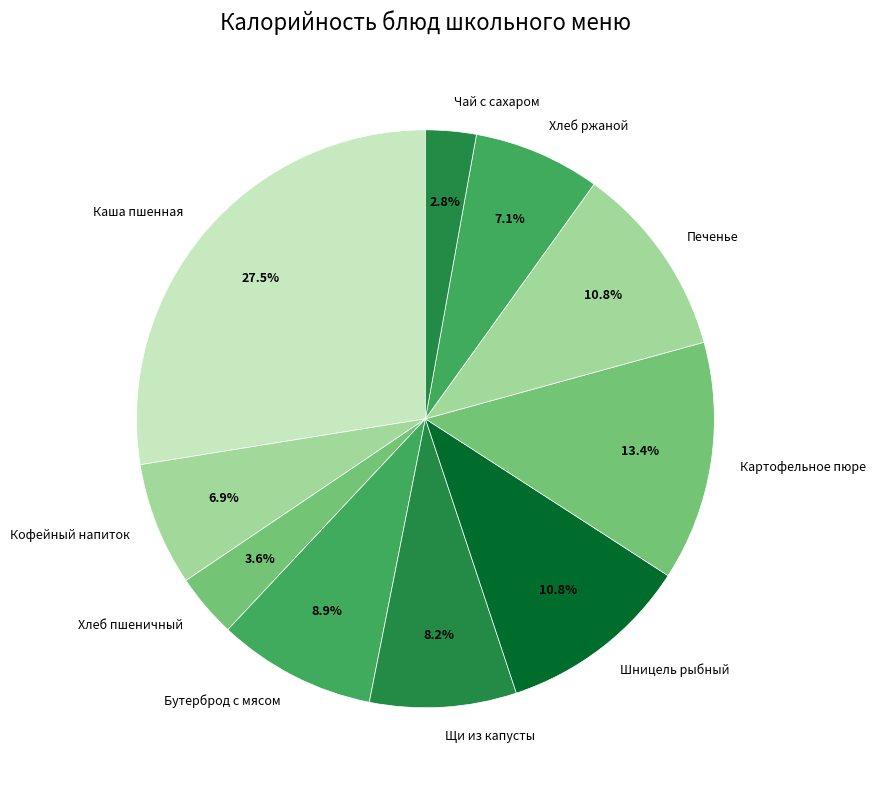

Does Щи из капусты account for over 50% of the chart?

No